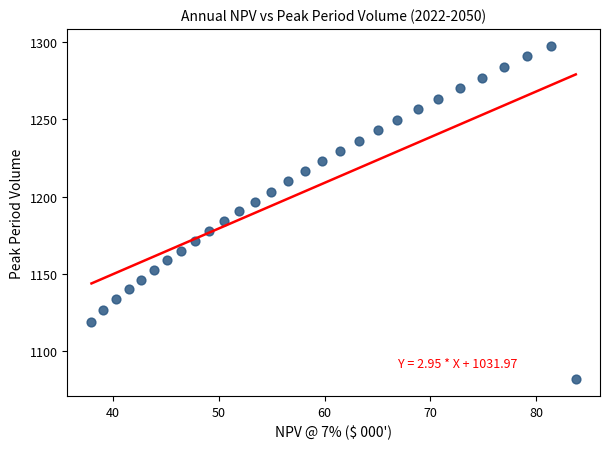

What is the range of Y values (max minus min)?

215.6